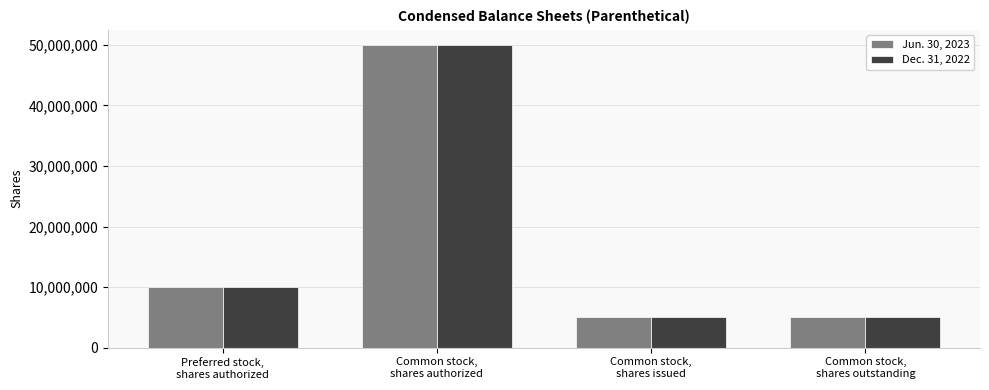

At which label is Jun. 30, 2023 closest to 27500000?

Preferred stock,
shares authorized